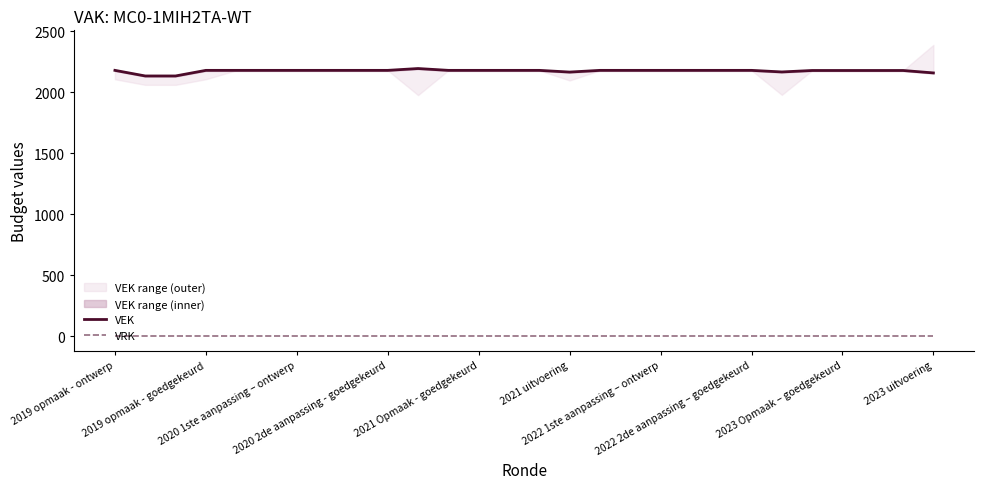

Which series has the widest spread of values?

VEK